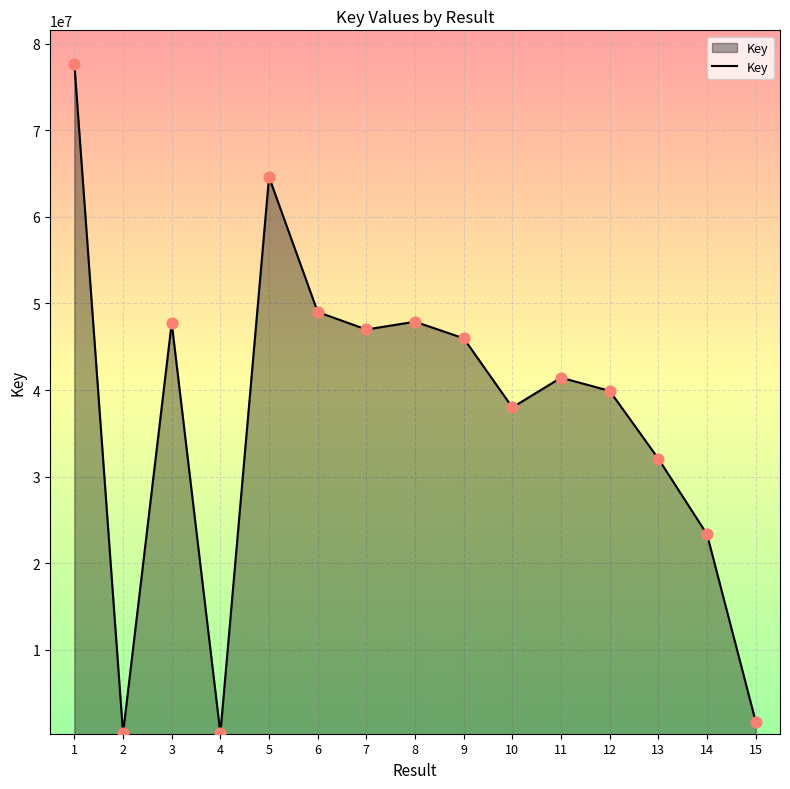

Approximately how many times larger is the value at 7 compared to 2?

143.9